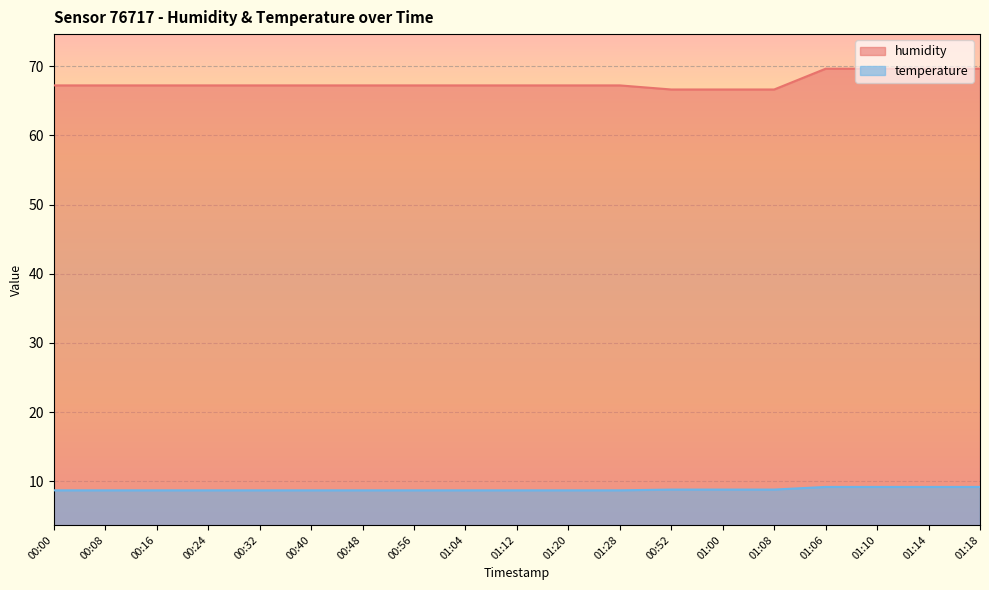

Which has a higher value, 00:32 or 01:28?

00:32